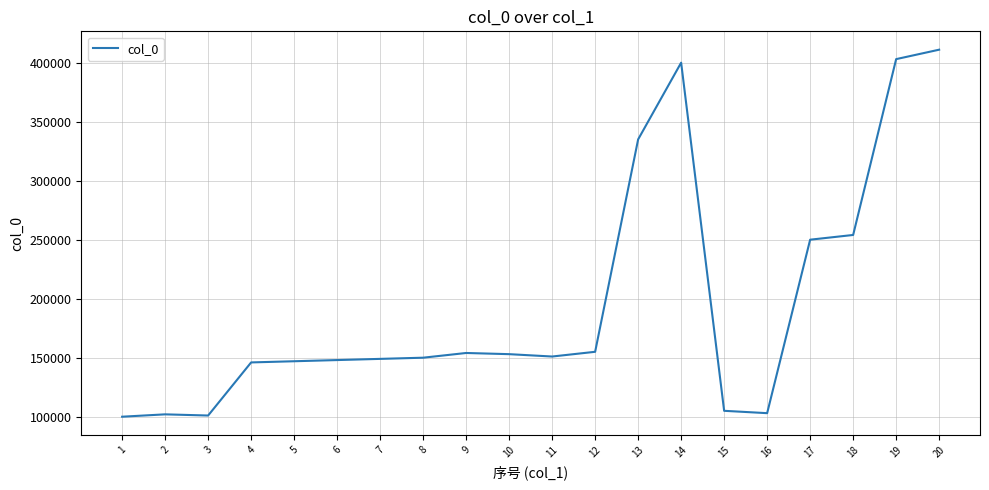

What is the difference between the maximum and minimum values?

311000